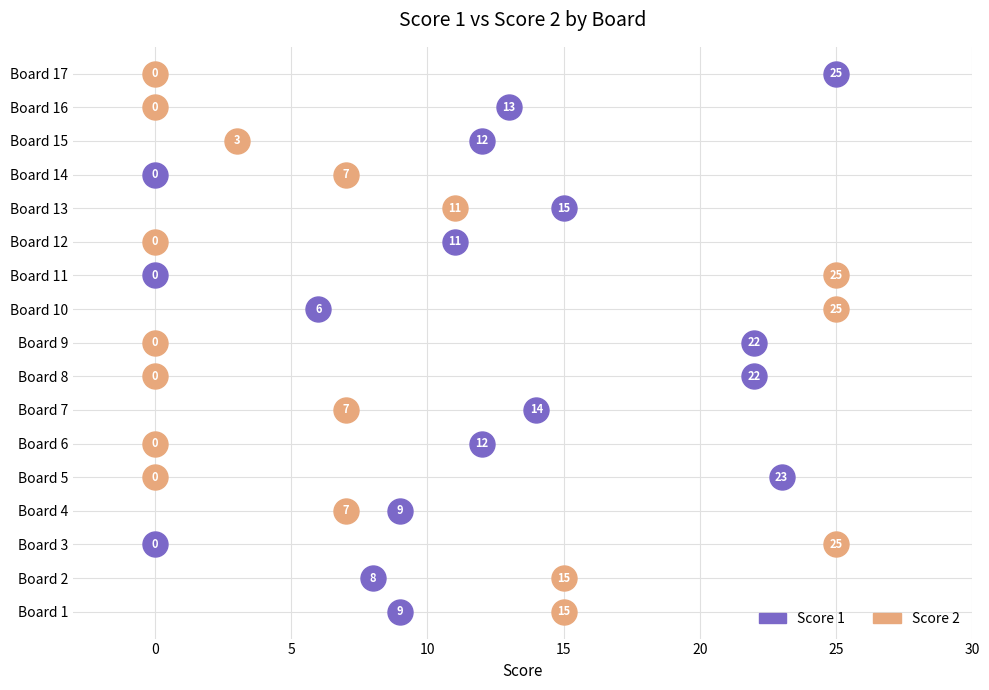

Is the value of Score 1 at 10 greater than the value of Score 2 at 8?

Yes